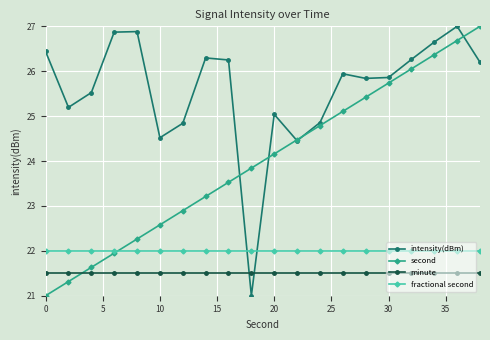

What is the value of the intensity(dBm) point at the 12th from the left?

24.5